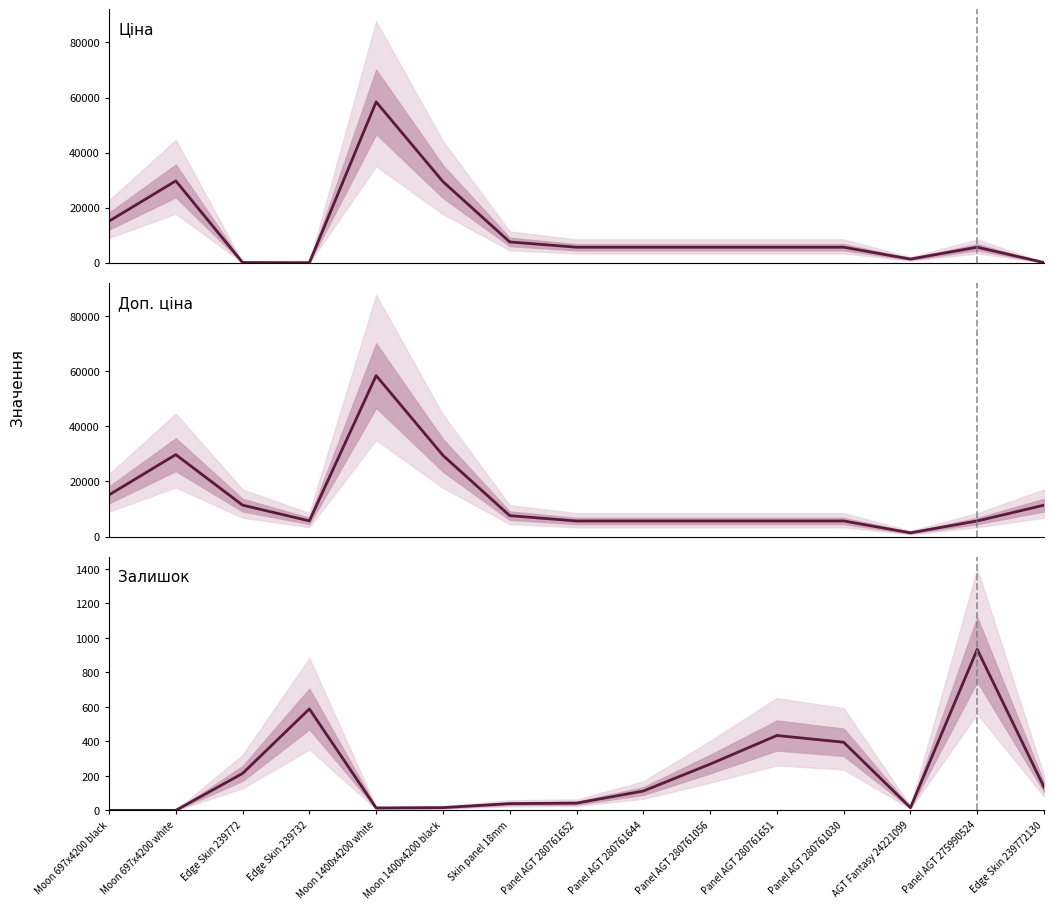

The Ціна series shows 39282.7 at Moon 1400x4200 white. True or false?

False